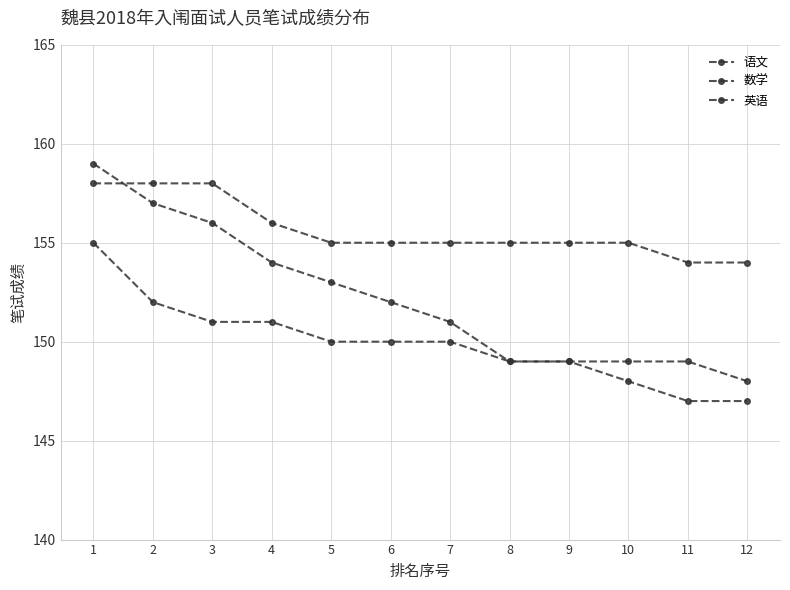

Count the number of data series in this chart.

3